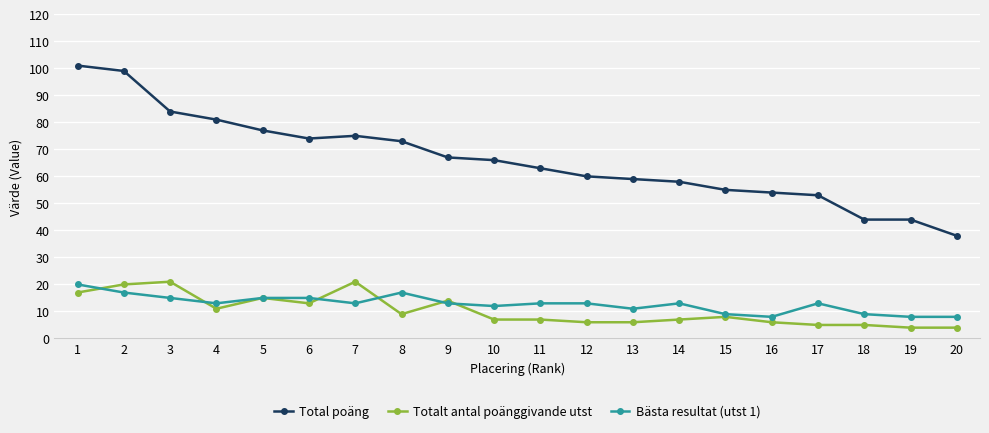

The value of Total poäng at 1 is 101. True or false?

True